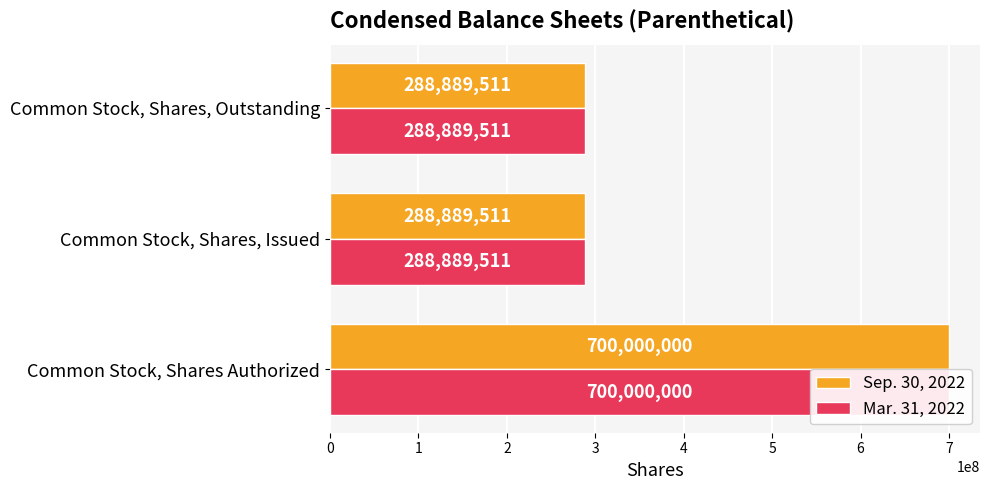

What is the total value across all series at 2?

577779022